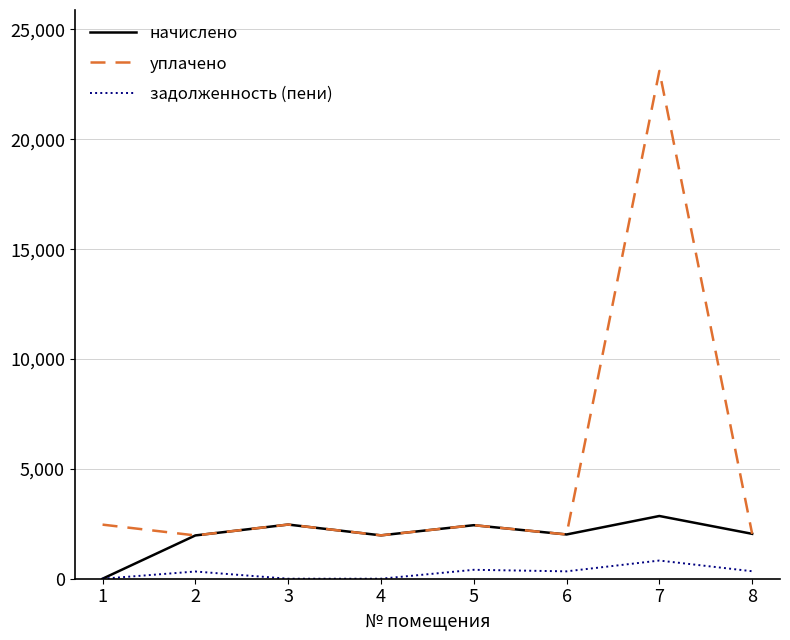

What is the highest value of the начислено series?

2855.1